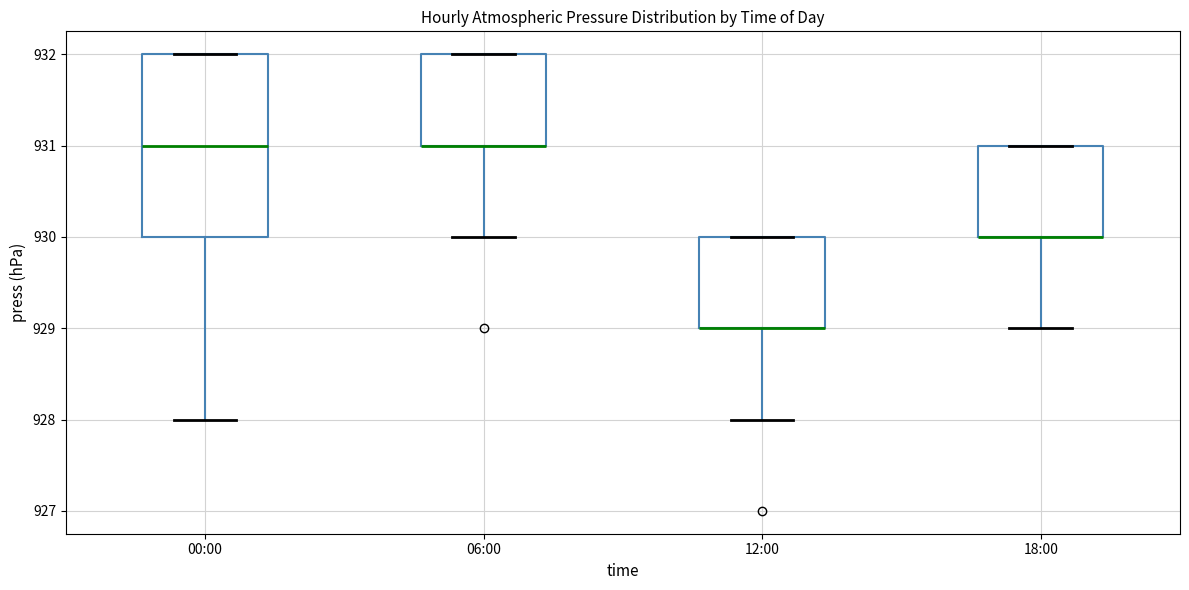

Reading left to right, read every box against the y-axis: the position of its median line, the range the box covers, and the ends of its whiskers. The values are not printed on the chart, so give them approximately, as read against the axis.

00:00: median 931, box 930 to 932, whiskers 928 to 932
06:00: median 931 (drawn on the box's lower edge), box 931 to 932, whiskers 930 to 932
12:00: median 929 (drawn on the box's lower edge), box 929 to 930, whiskers 928 to 930
18:00: median 930 (drawn on the box's lower edge), box 930 to 931, whiskers 929 to 931